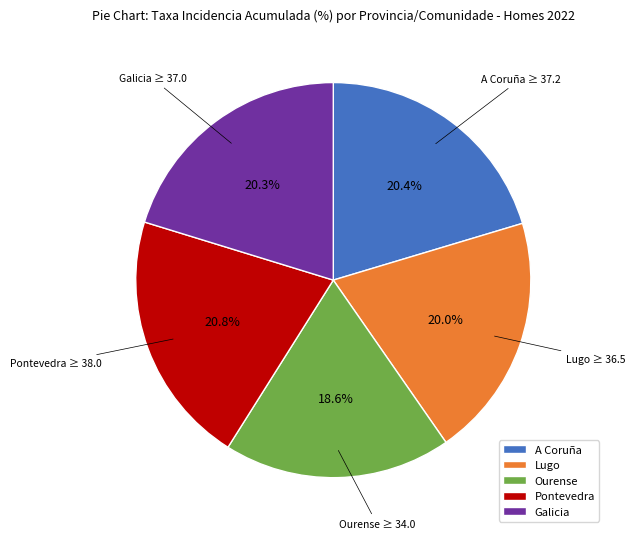

What percentage is the Lugo slice, to the nearest percent?

20%